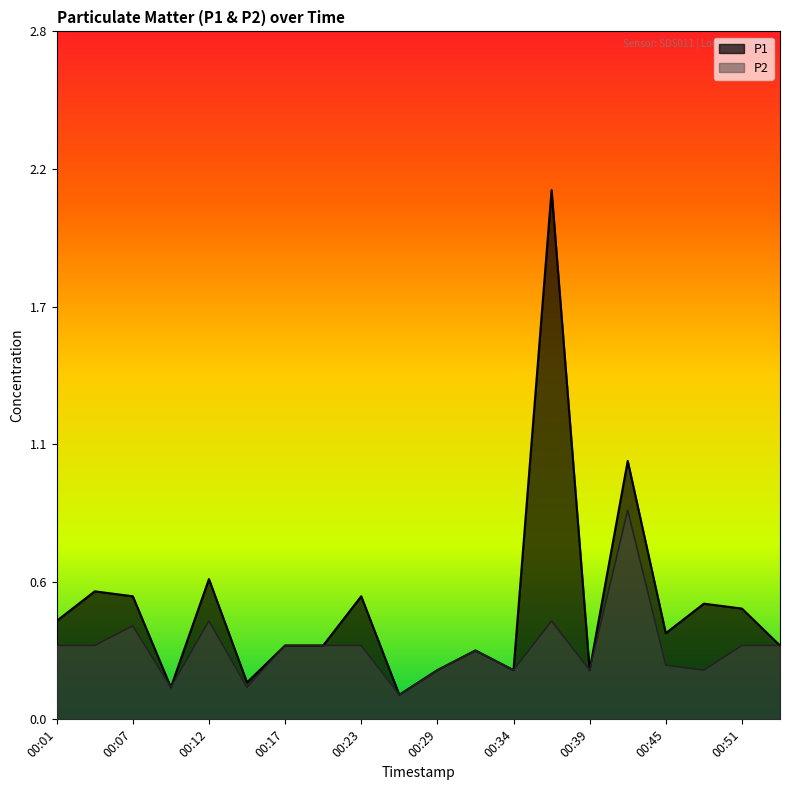

How many interior local peaks does the P2 series have?

5